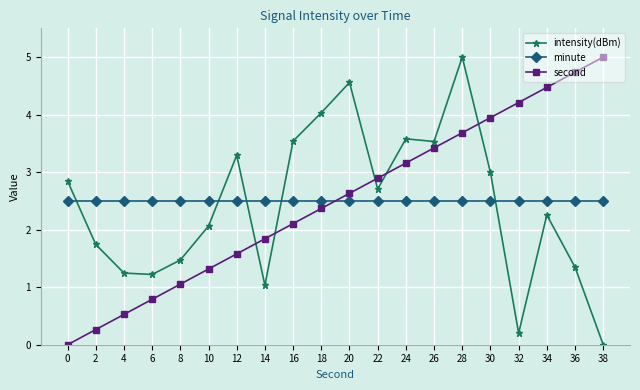

What is the spread (max minus min) of values at 28?

2.5